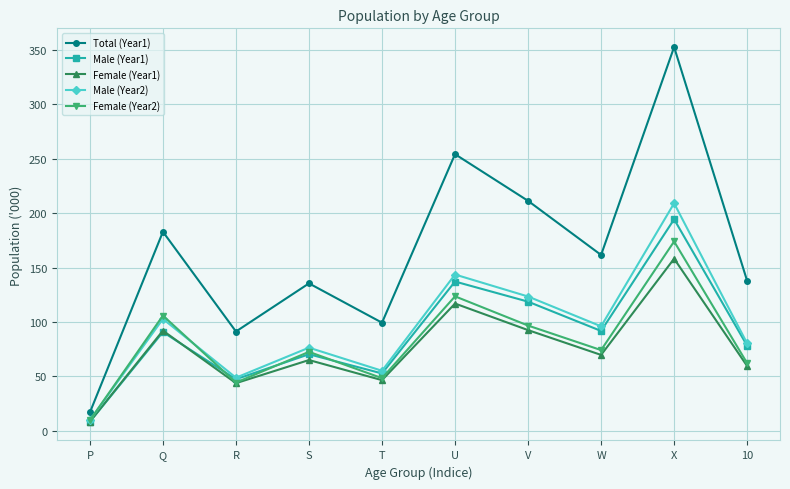

True or false: Female (Year1) and Total (Year1) intersect in this chart.

False